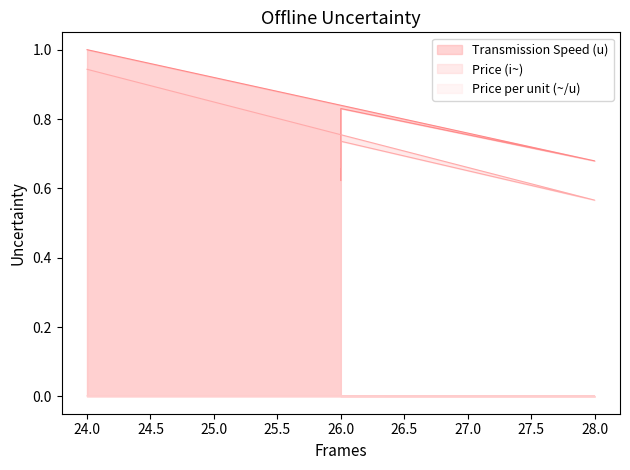

Is it true that Price per unit (~/u) equals 0.0 at 28?

True